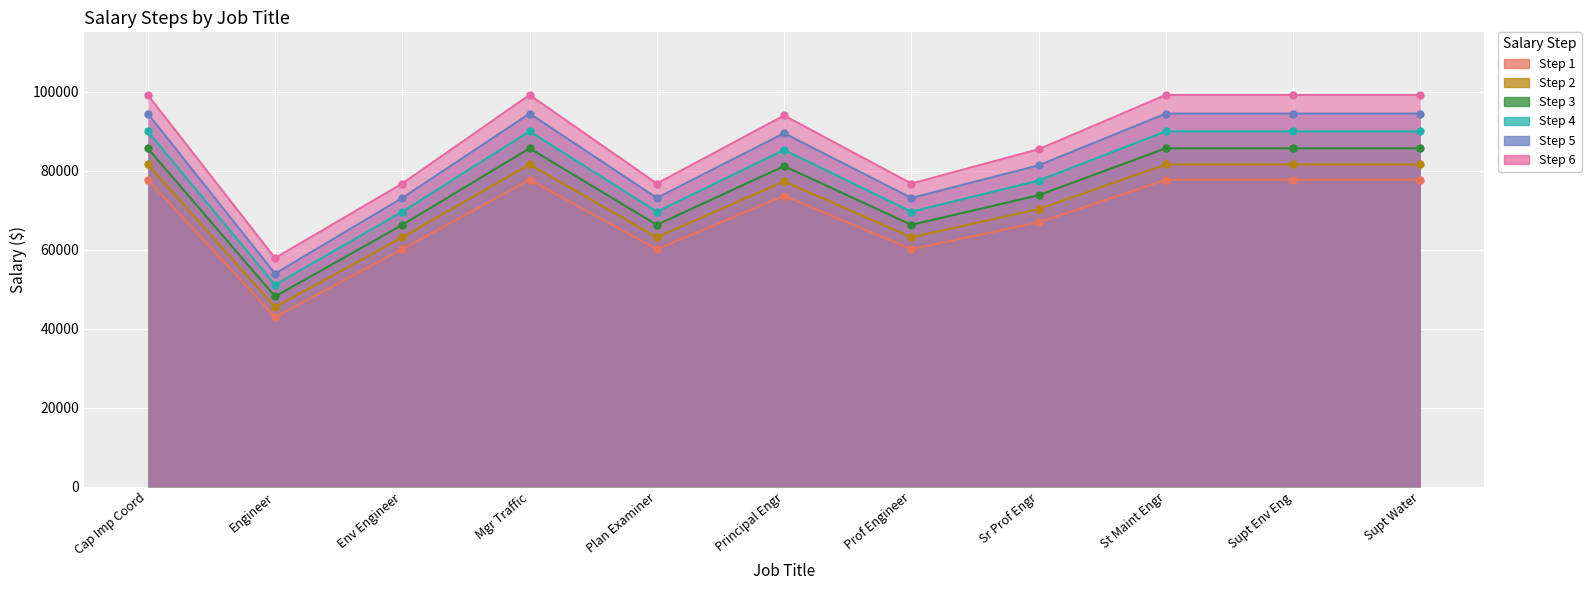

List the labels in order of Step 2 value, smallest first.

Engineer, Env Engineer, Plan Examiner, Prof Engineer, Sr Prof Engr, Principal Engr, Cap Imp Coord, Mgr Traffic, St Maint Engr, Supt Env Eng, Supt Water